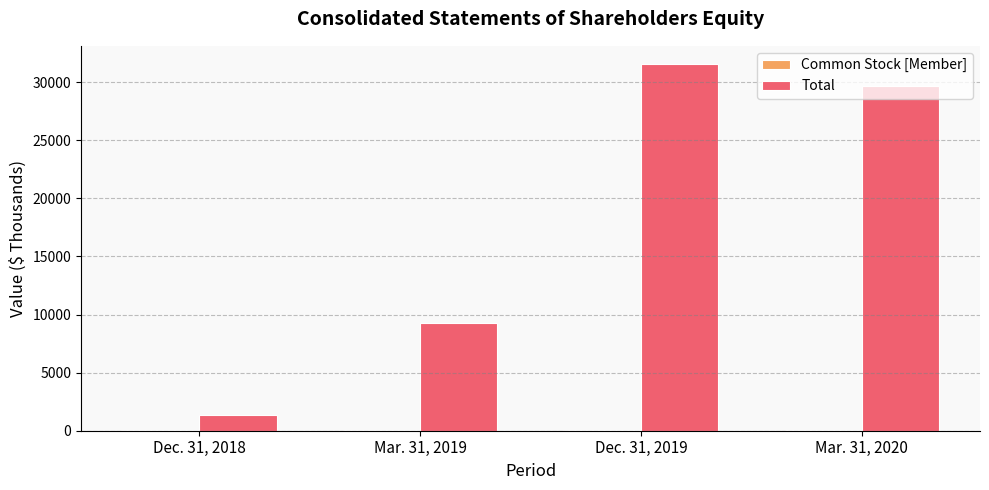

The Total series shows 2386 at Mar. 31, 2019. True or false?

False